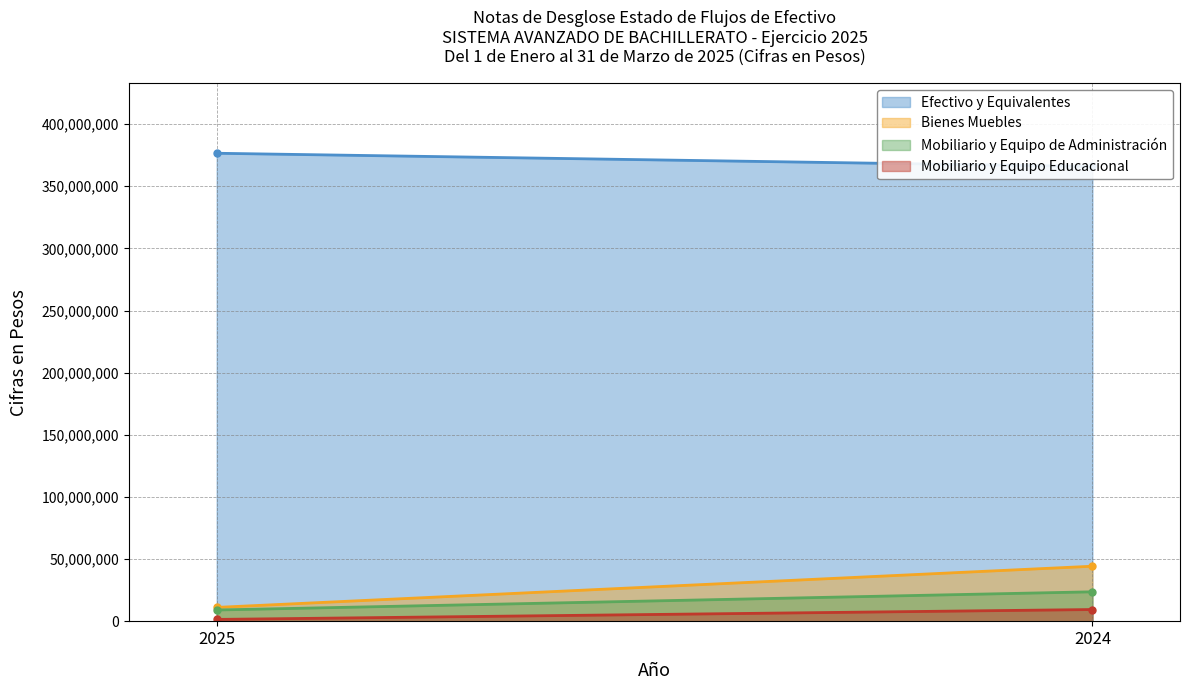

Which series changed the most between 2025 and 2024?

Bienes Muebles